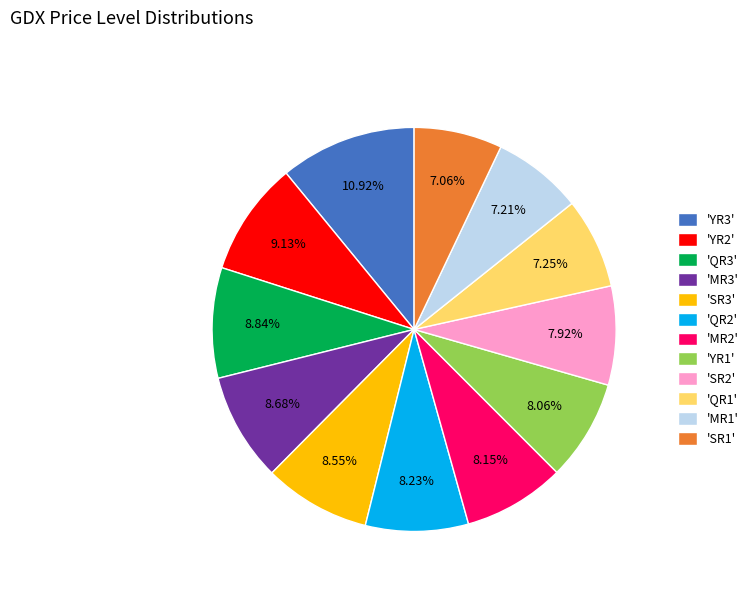

Does any single category account for the majority?

No